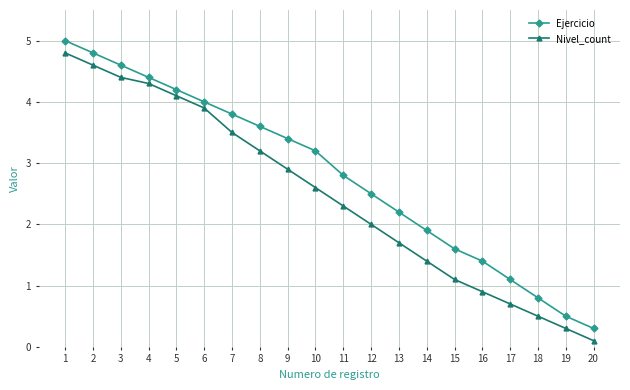

What is the greatest value displayed?

5.0